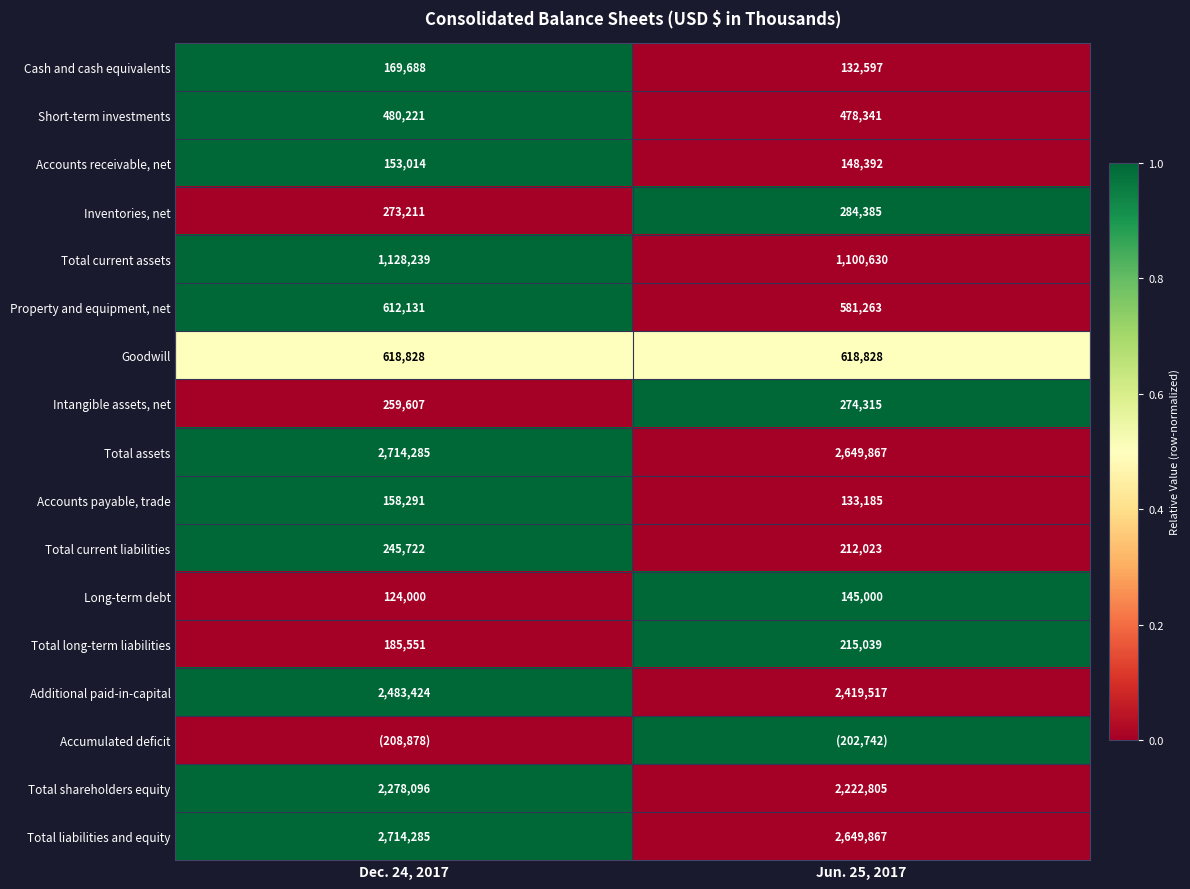

List the labels in order of Long-term debt value, largest first.

Jun. 25, 2017, Dec. 24, 2017